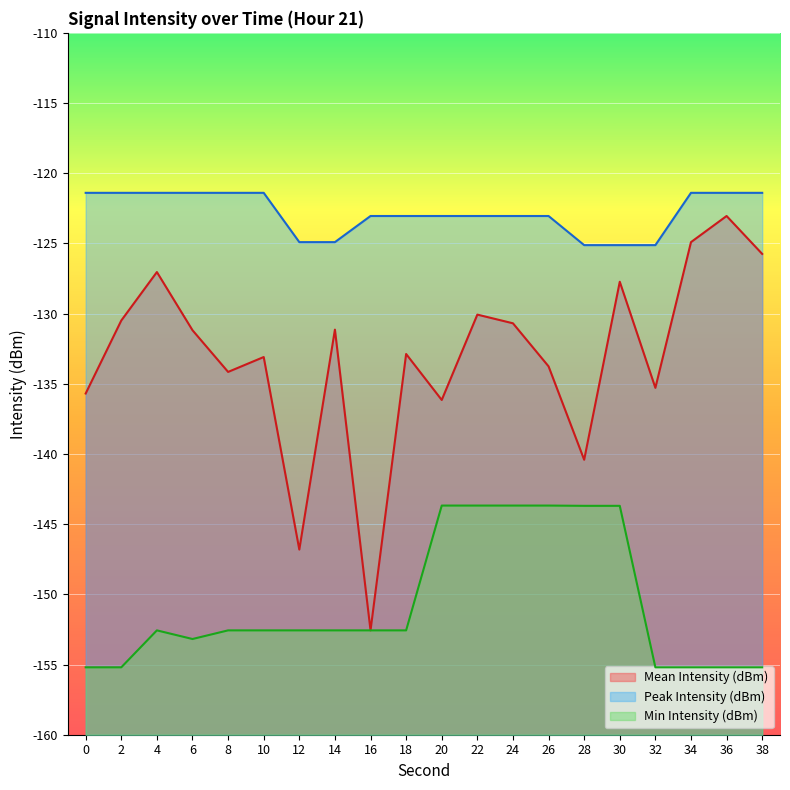

At which label does Mean Intensity (dBm) first exceed -131?

2